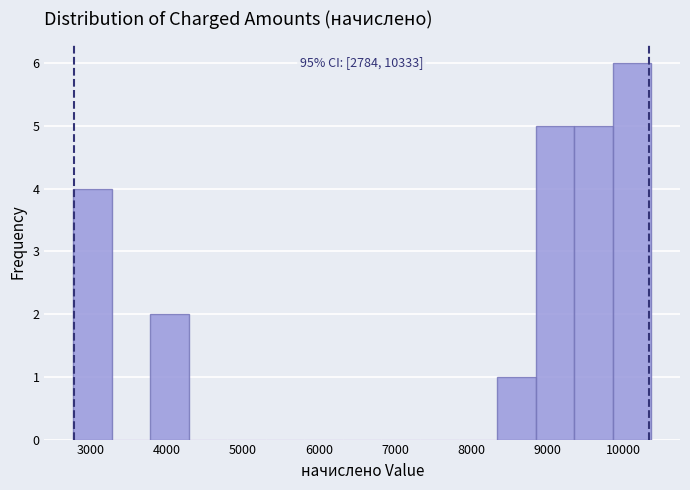

Which range on the x-axis has the tallest bar?

9900 to 10400